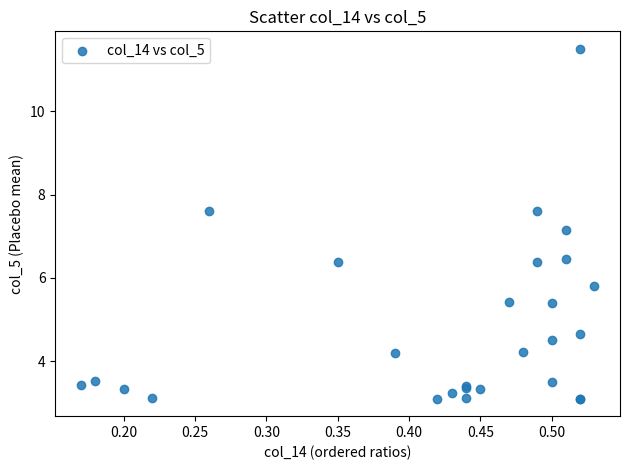

What Y value in the scatter plot is closest to 7?

7.1